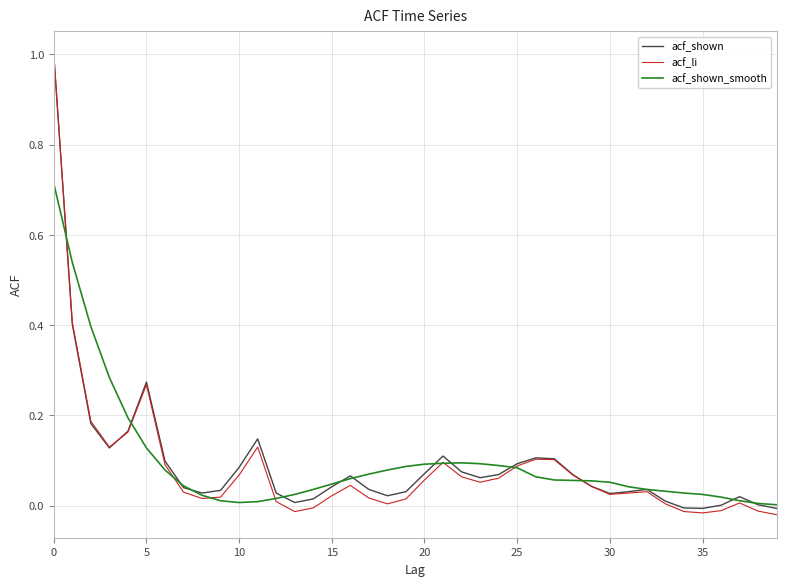

What is the greatest value displayed?

1.0